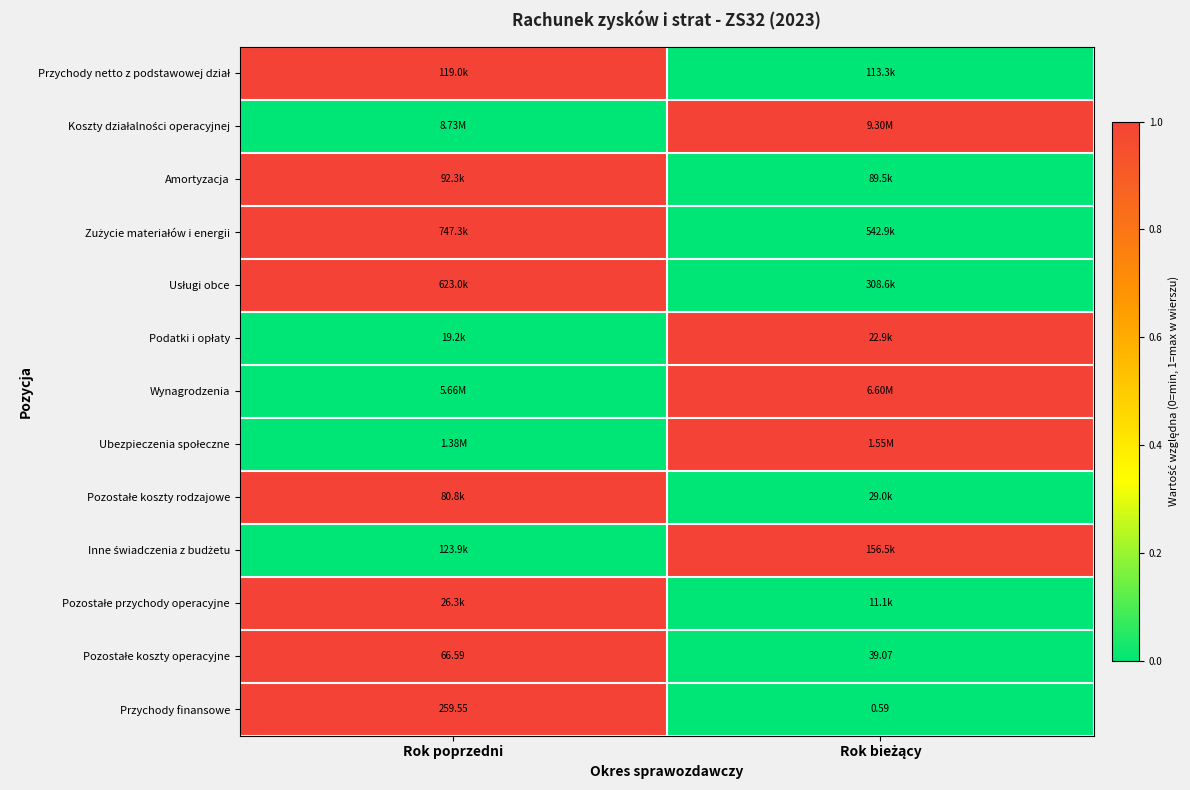

At which label does Przychody finansowe first exceed 259?

Rok poprzedni